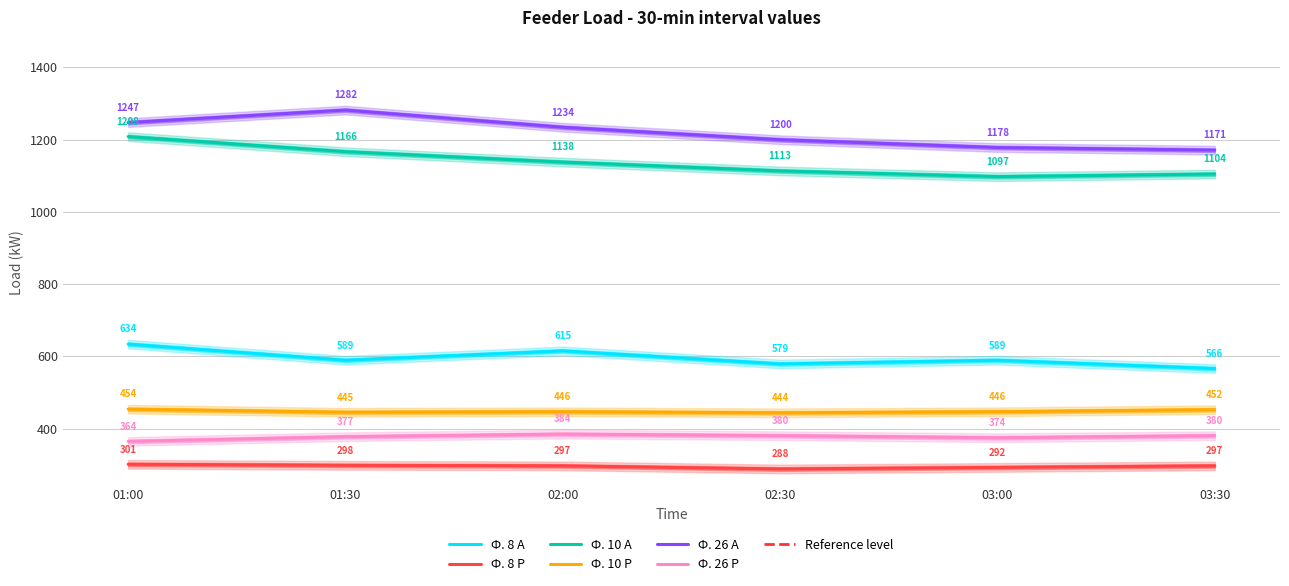

At which label does Ф. 10 Р reach its peak?

01:00